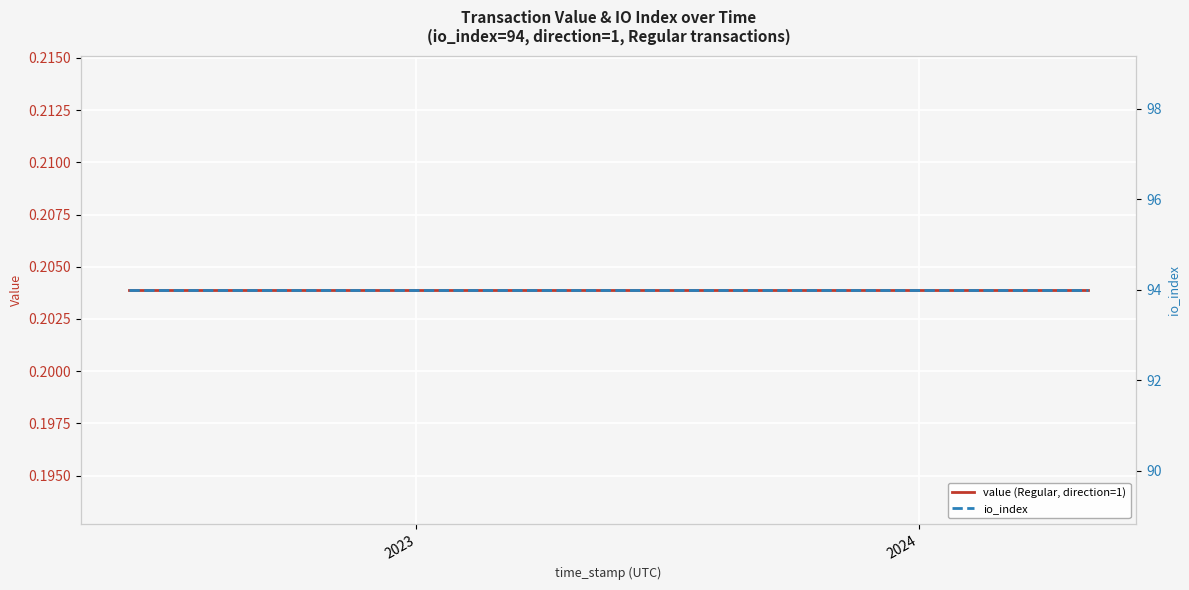

Which series has the largest total across all categories?

io_index